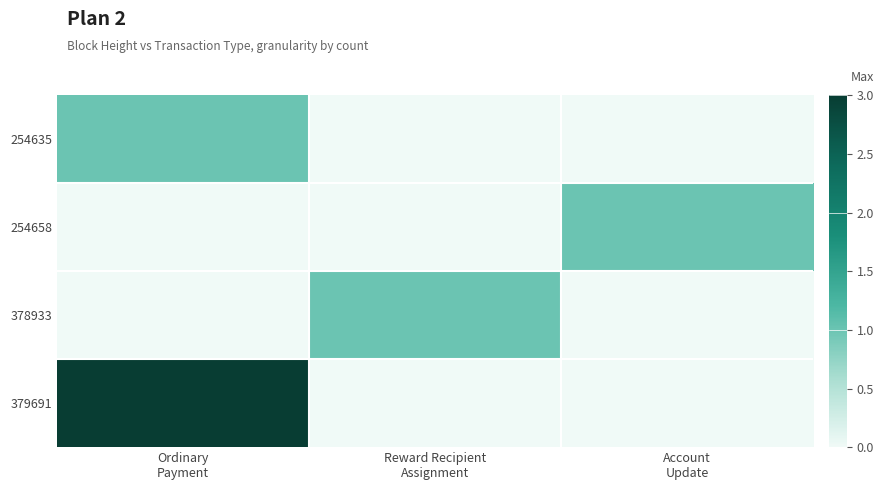

At which category does the chart reach its minimum across all series?

Reward Recipient
Assignment